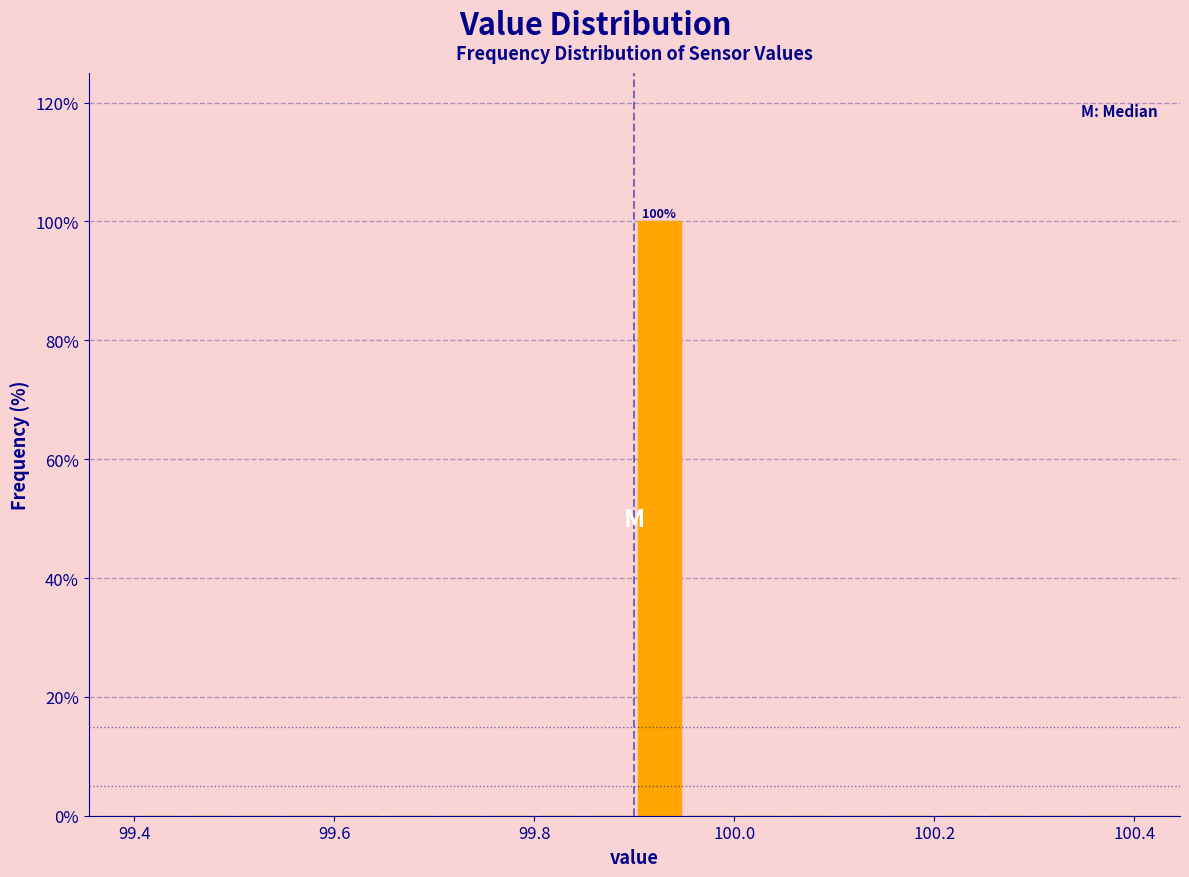

Around what value on the x-axis is the tallest bar? Give the approximate position of its centre, as read against the axis.

99.92